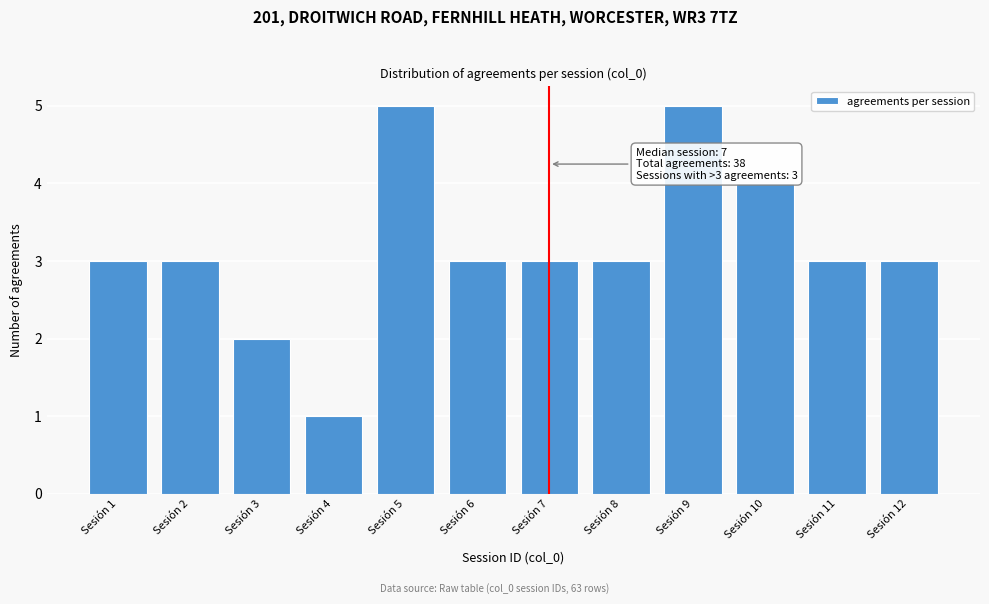

Reading right to left, list all the values displayed in this chart.

3	3	4	5	3	3	3	5	1	2	3	3